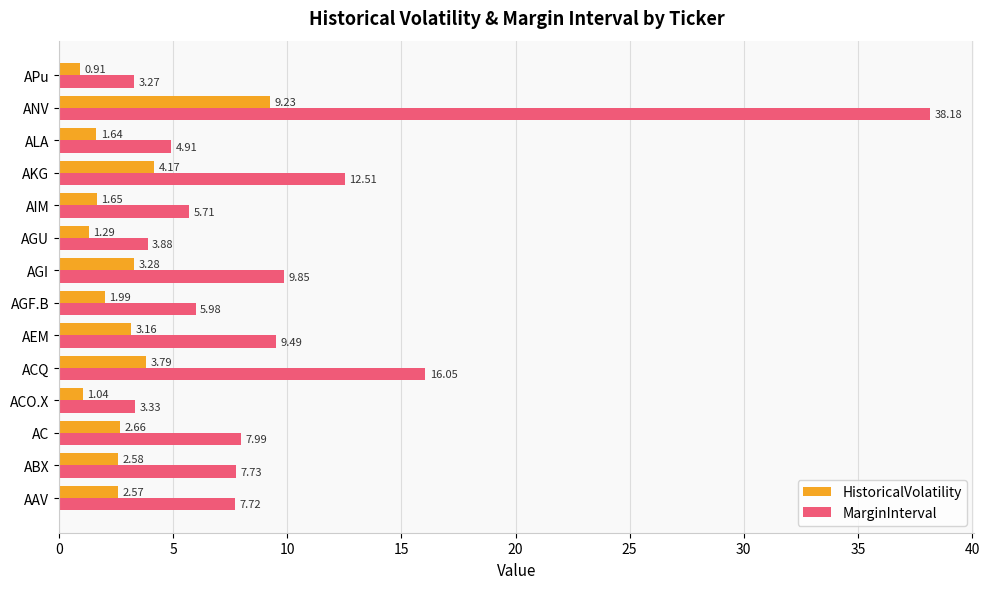

Rank the series by their average value, from highest to lowest.

MarginInterval, HistoricalVolatility